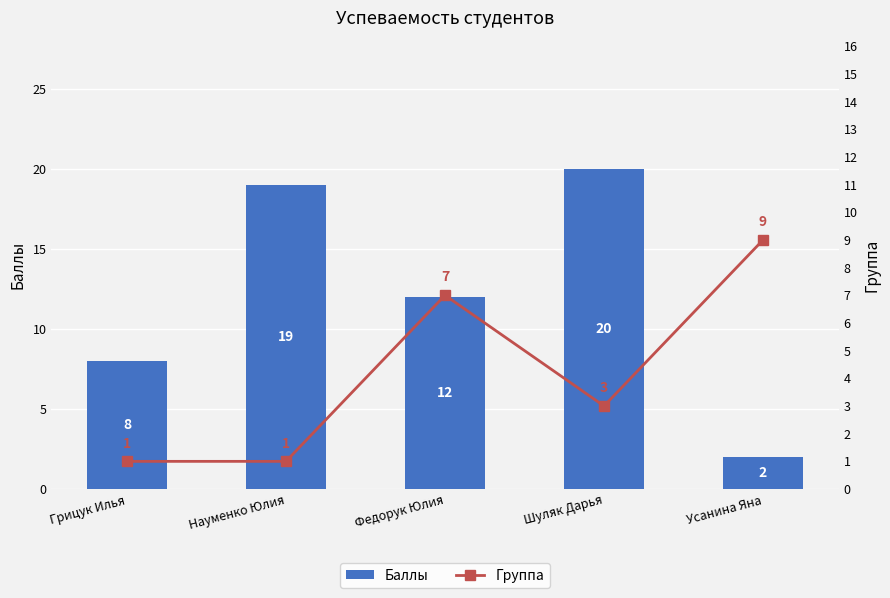

How many values in the Группа series are below 3?

2